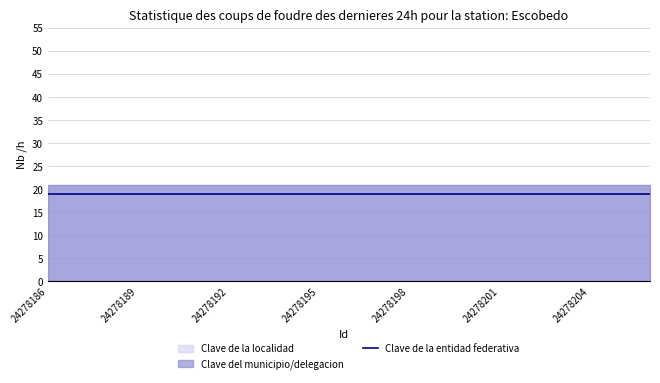

The Clave de la localidad series shows 12 at 24278205. True or false?

False